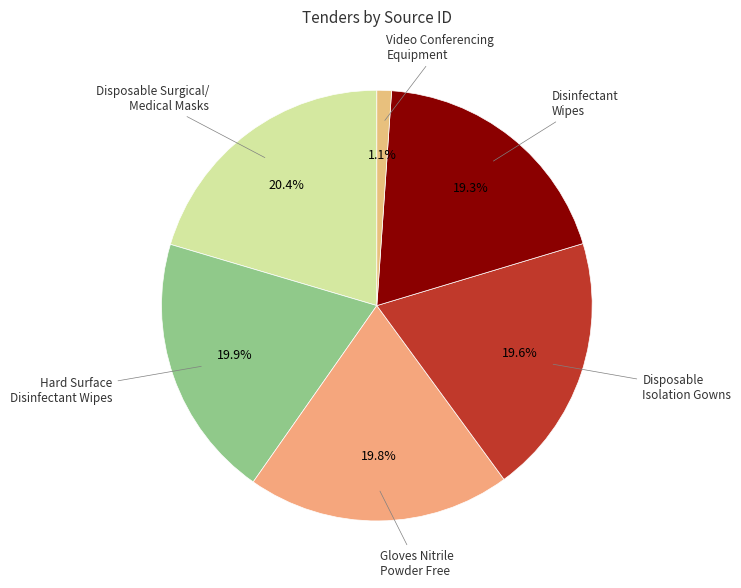

Is there any slice that represents more than half of the pie?

No